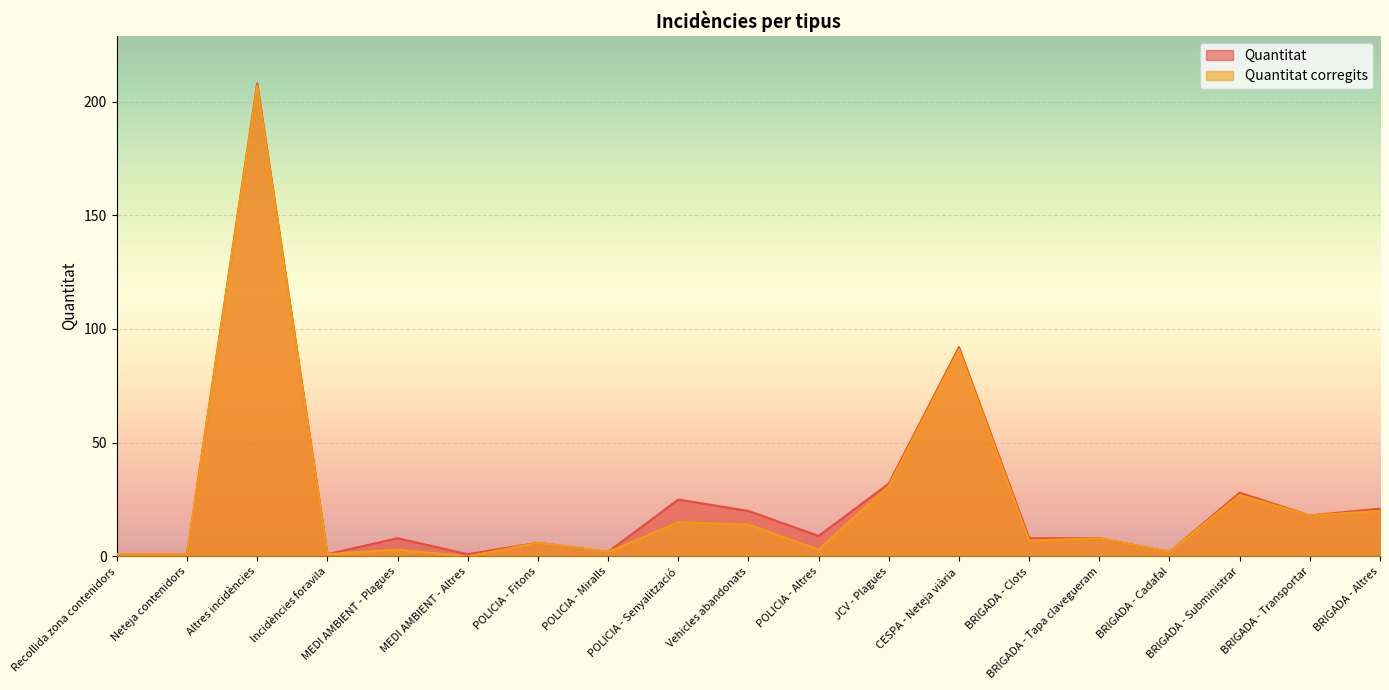

What is the sum of all Quantitat corregits values?

457